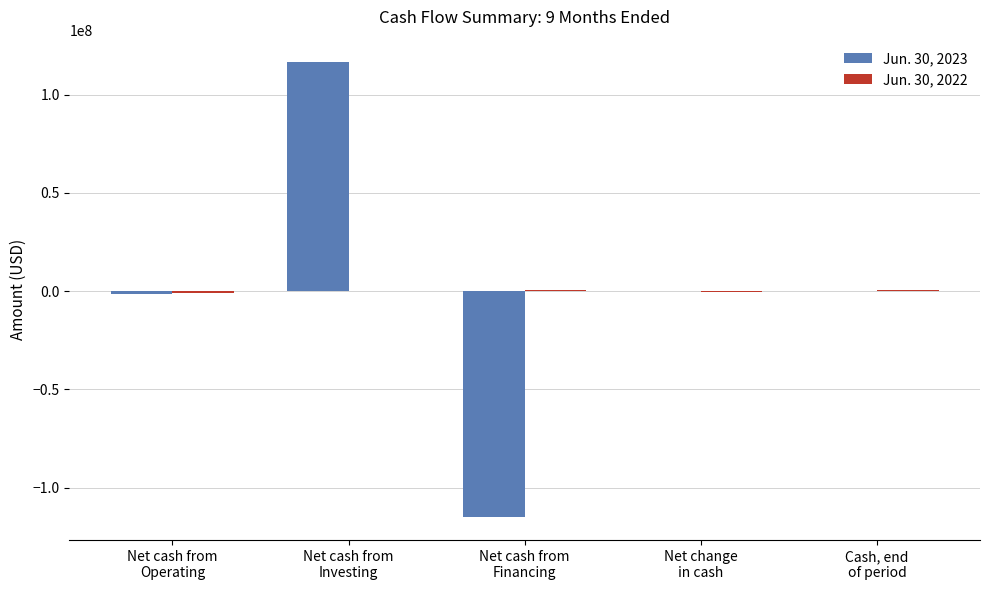

What is the greatest value displayed?

116383951